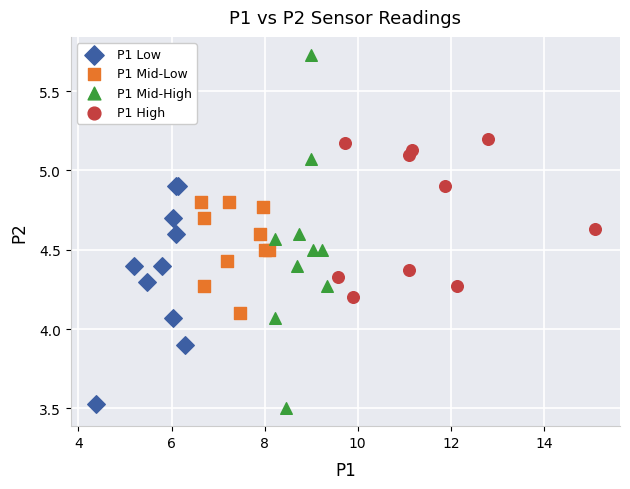

Which series reaches the minimum Y coordinate?

P1 Mid-High